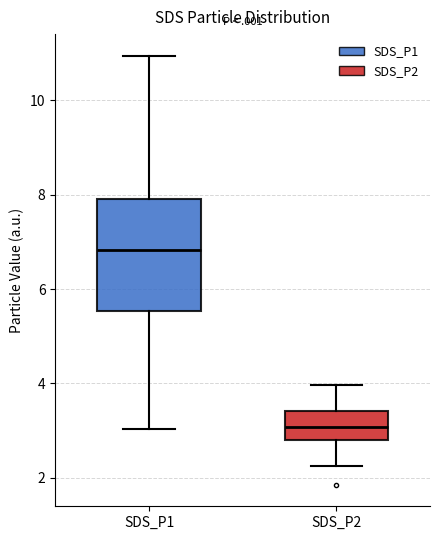

Which box's median line is the highest?

SDS_P1